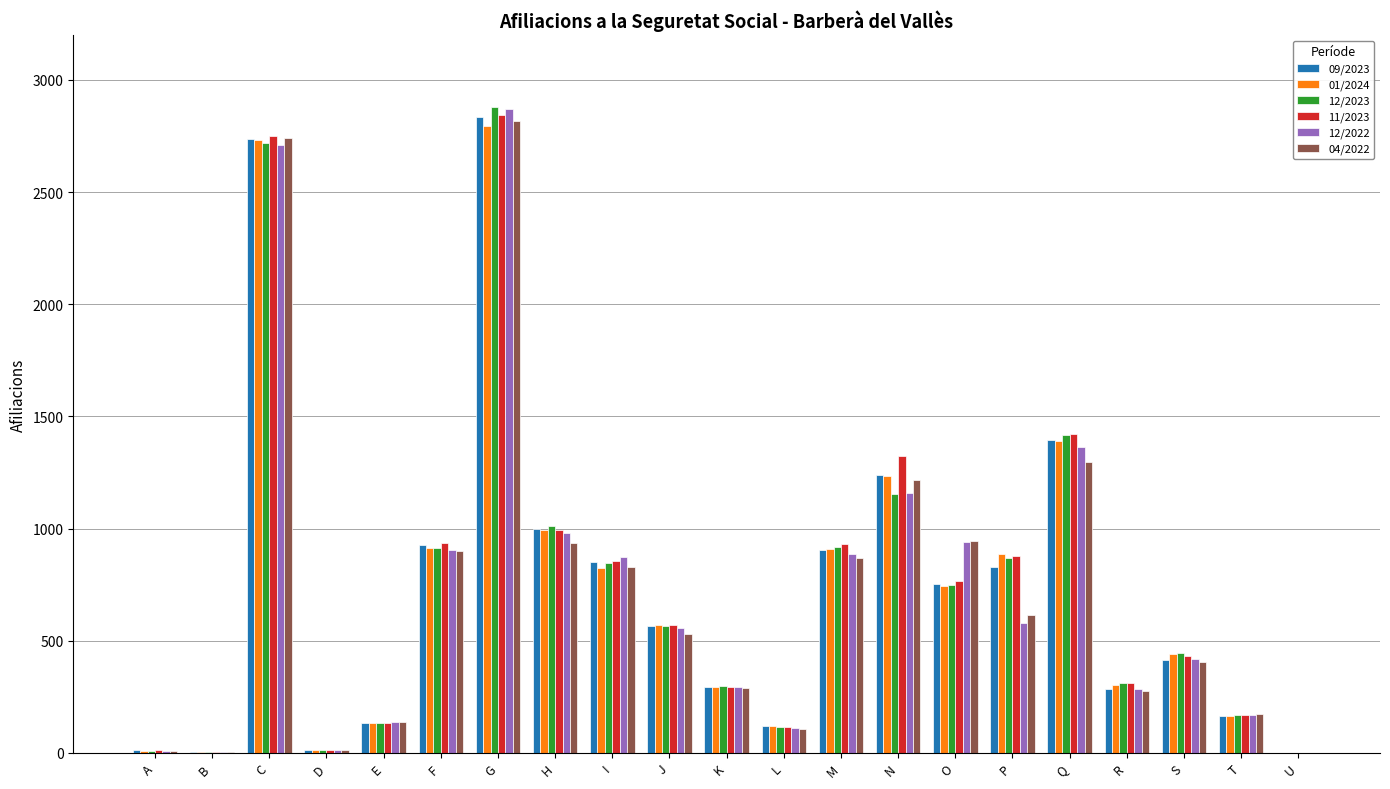

At which category does the chart reach its peak across all series?

G